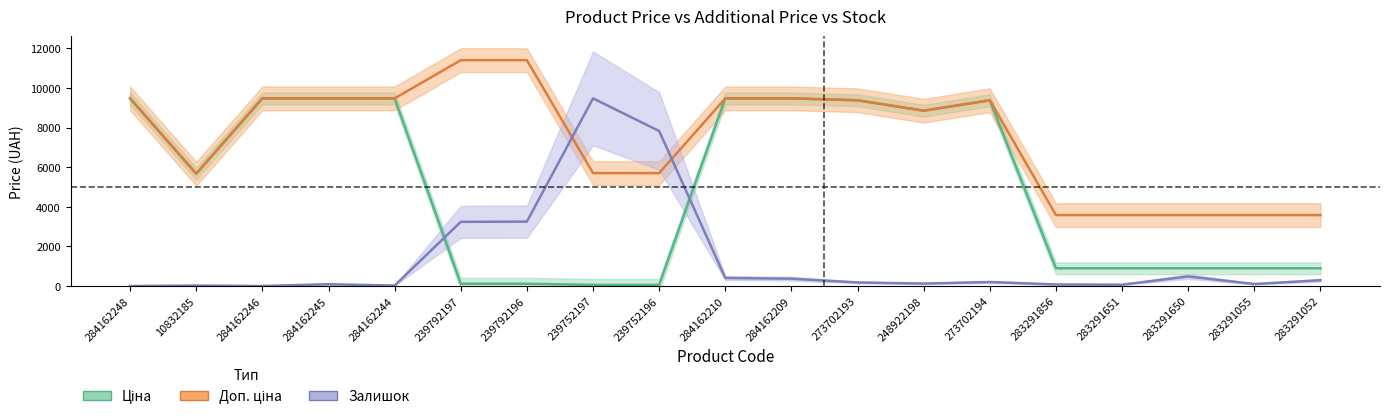

What is the value of the Ціна point at the 12th from the left?

9384.0